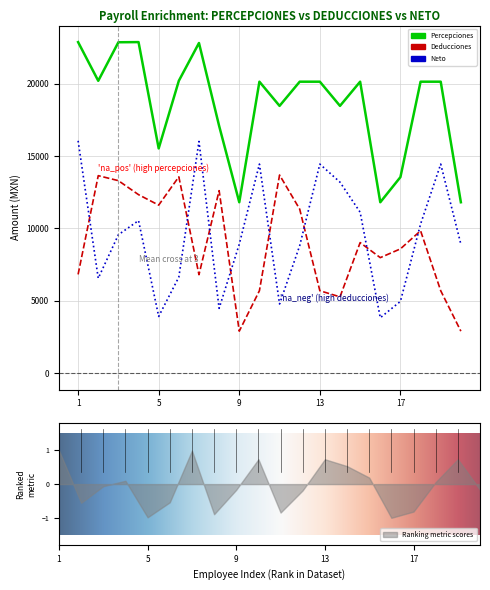

What is the value of the TOTAL_DEDUCCIONES point at the 8th from the left?

12610.4